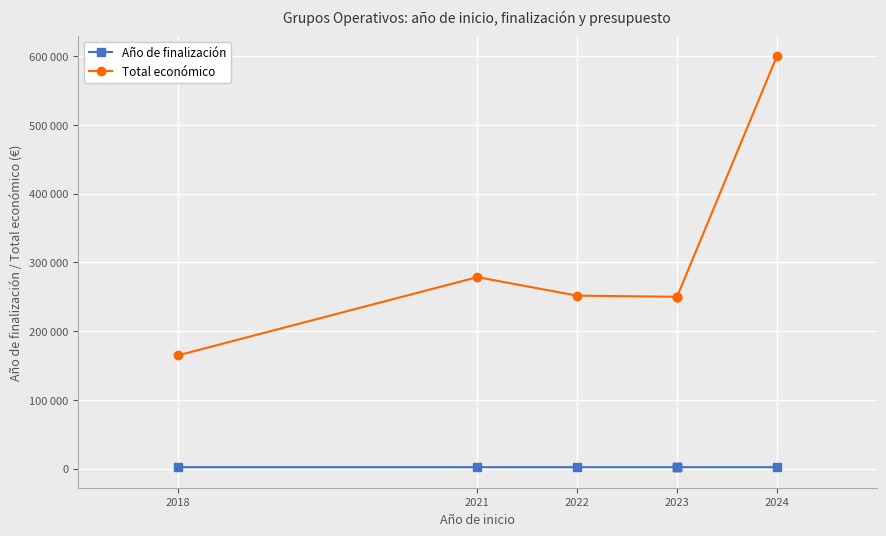

What is the label of the 2nd point from the left?

2021